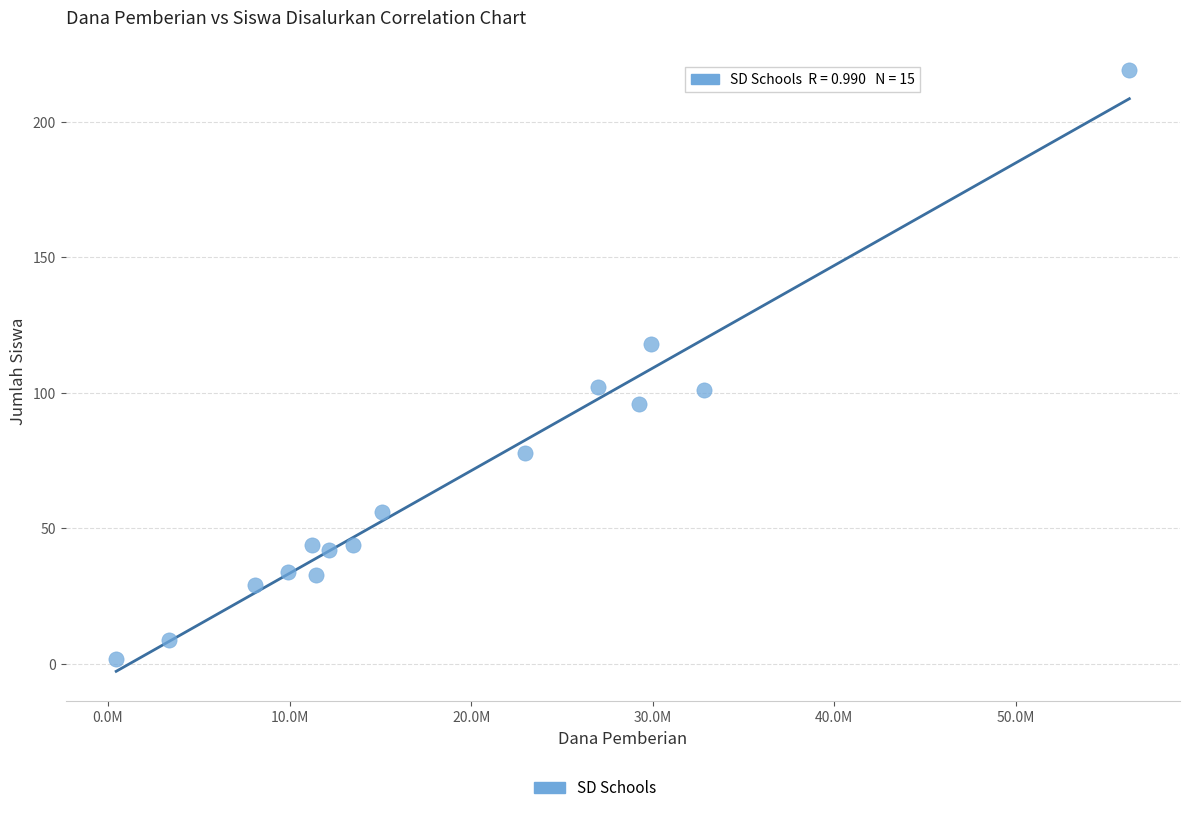

What is the range of X values (max minus min)?

55800000